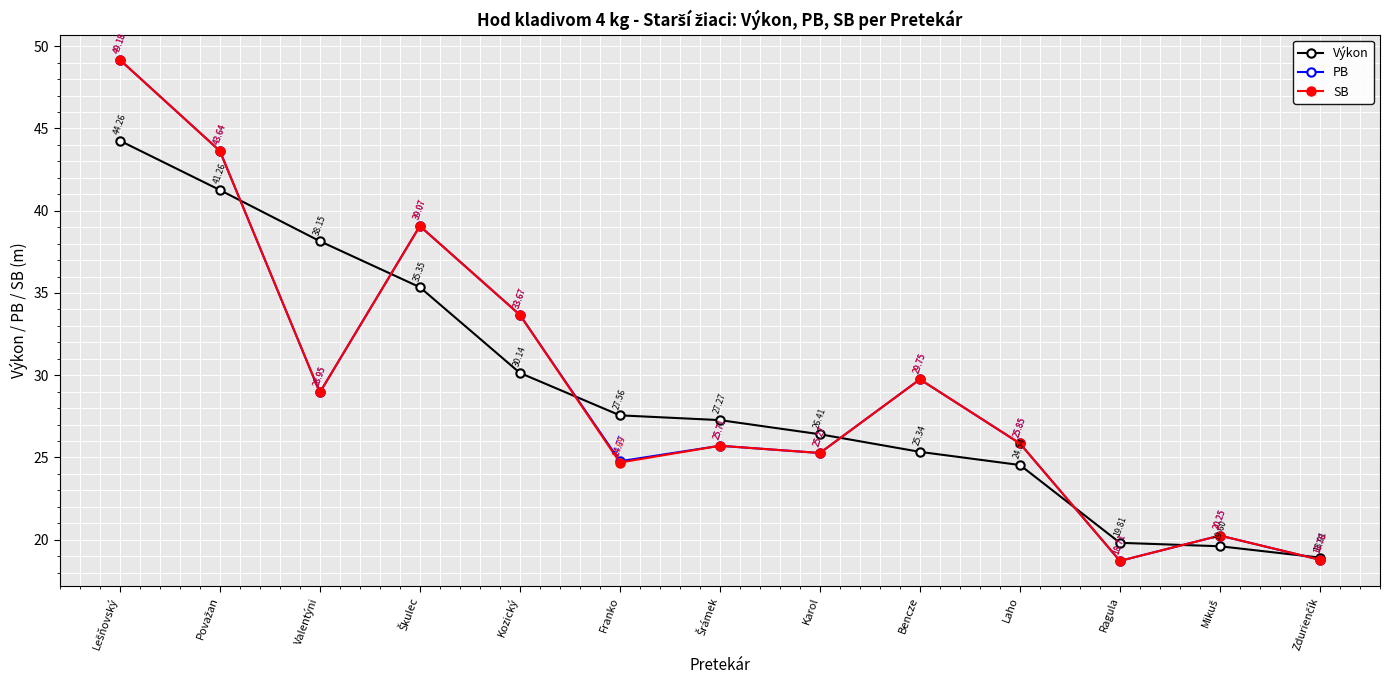

What are all the series names shown in the legend?

Výkon, PB, SB